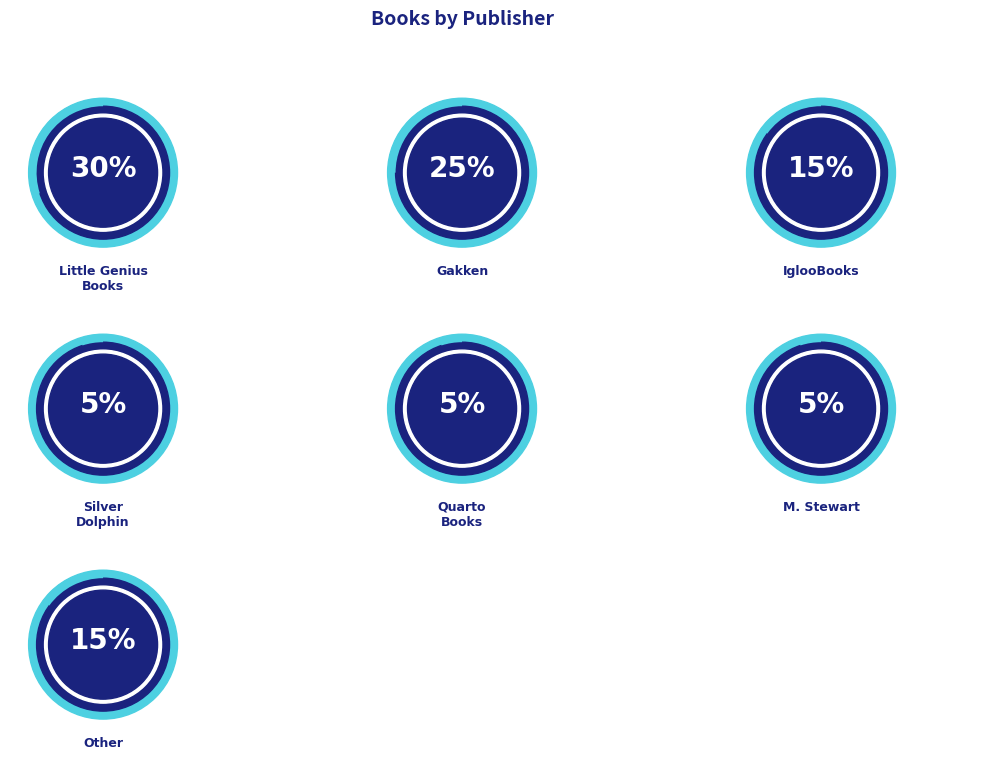

How many segments does this pie chart have?

7